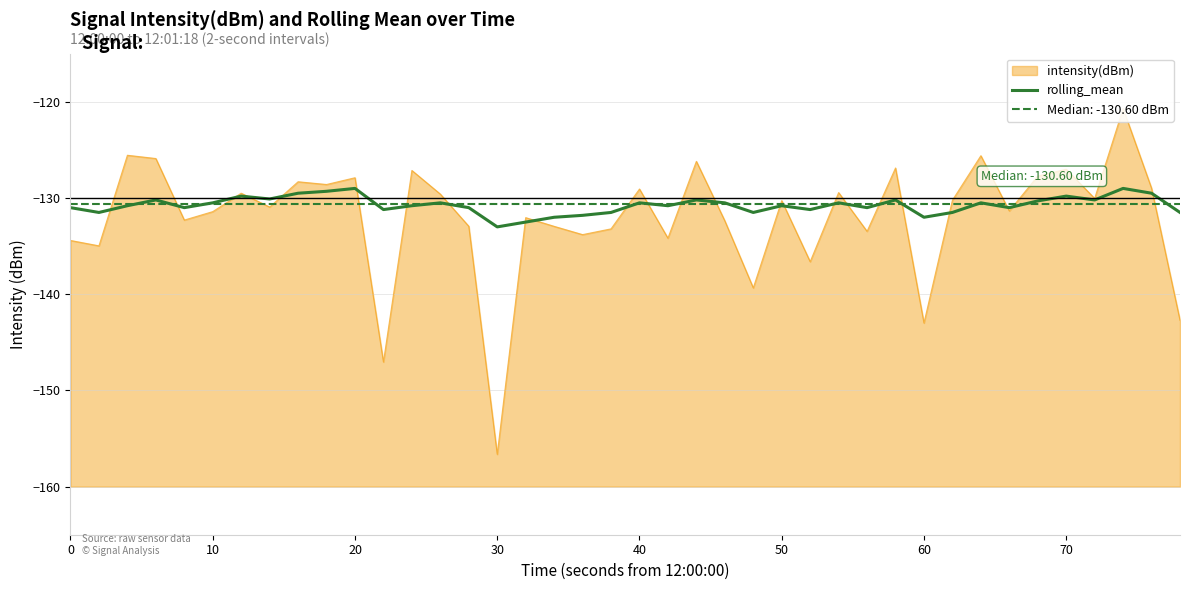

True or false: rolling_mean has a value of -133.0 at 30.

True